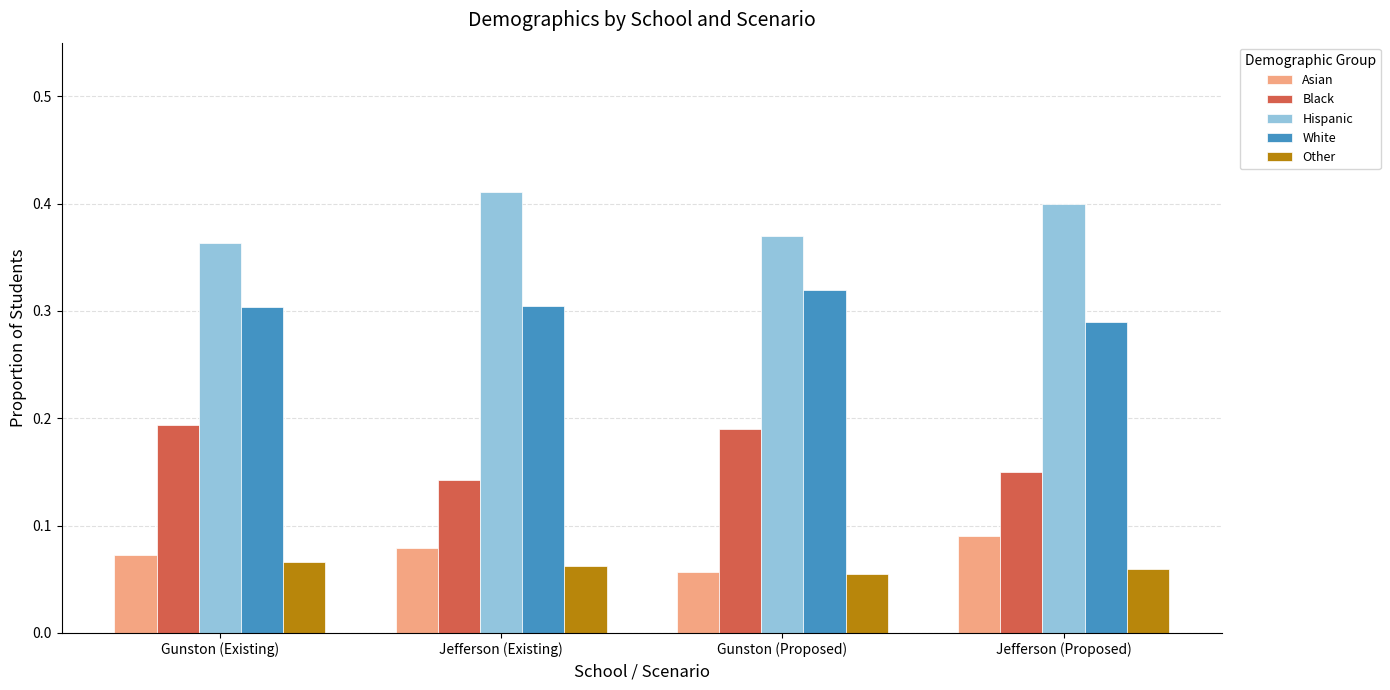

Which label corresponds to the largest value in the chart?

Jefferson (Existing)